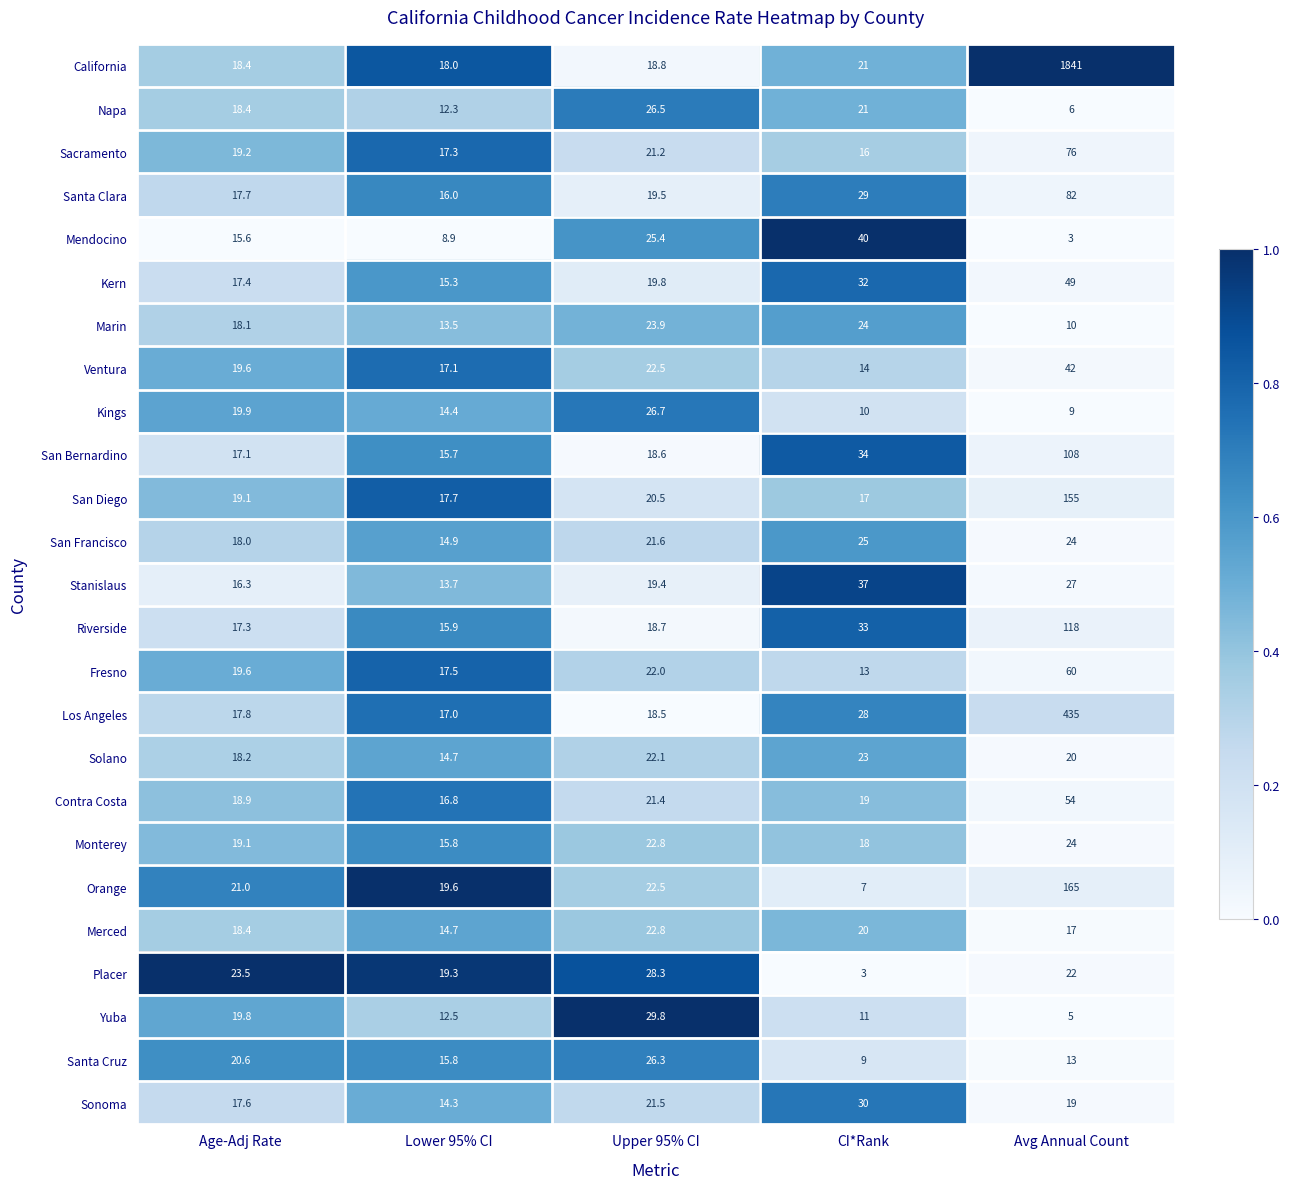

What is the difference between the highest and lowest values at Upper 95% CI?

11.3